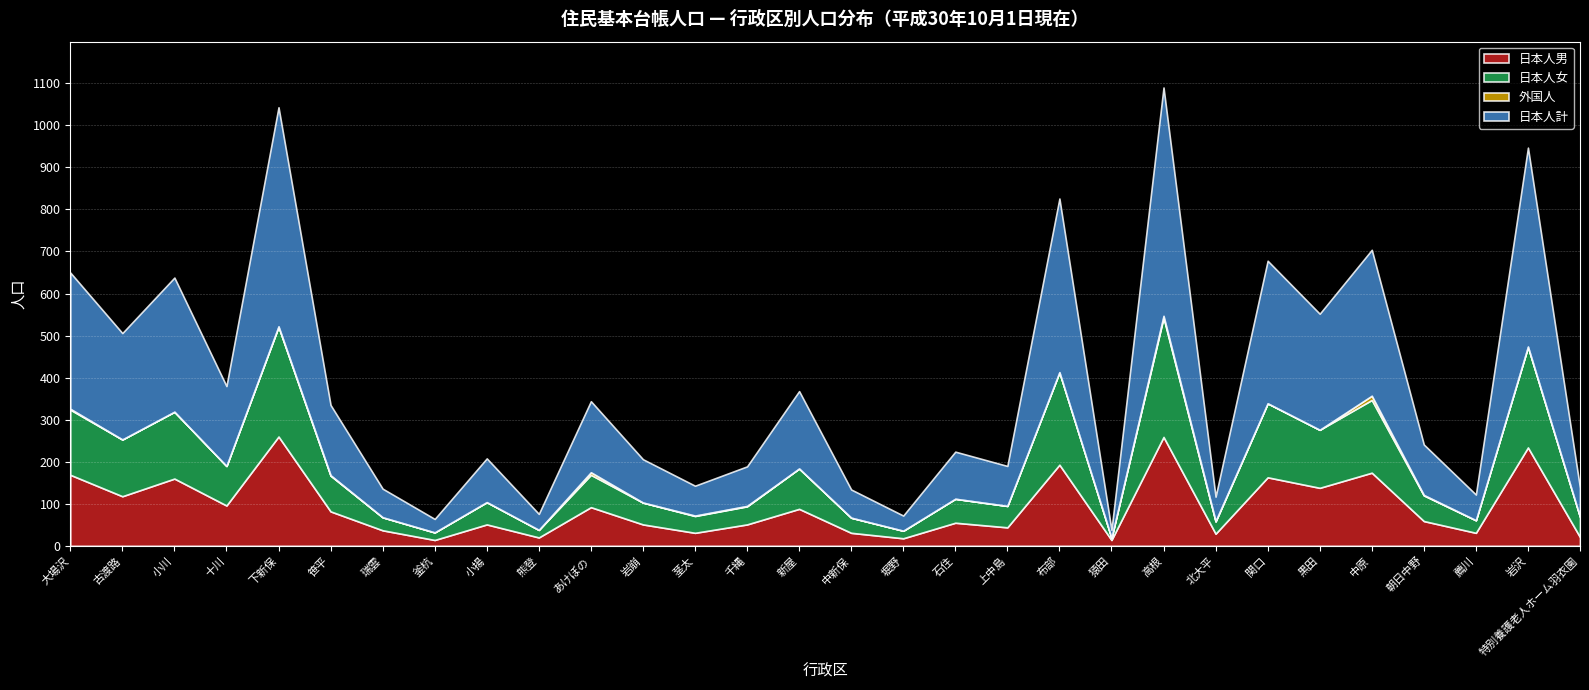

The value of 日本人男 at 千縄 is 51. True or false?

True